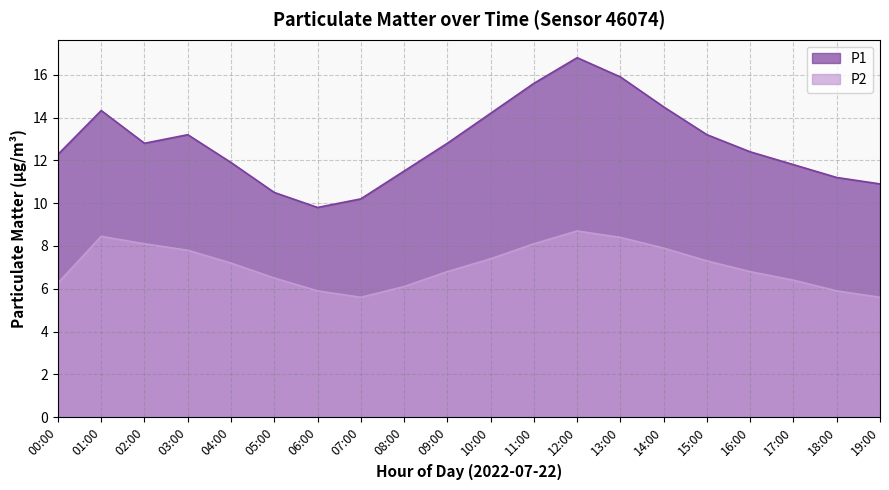

Where is the first local minimum for P1?

02:00